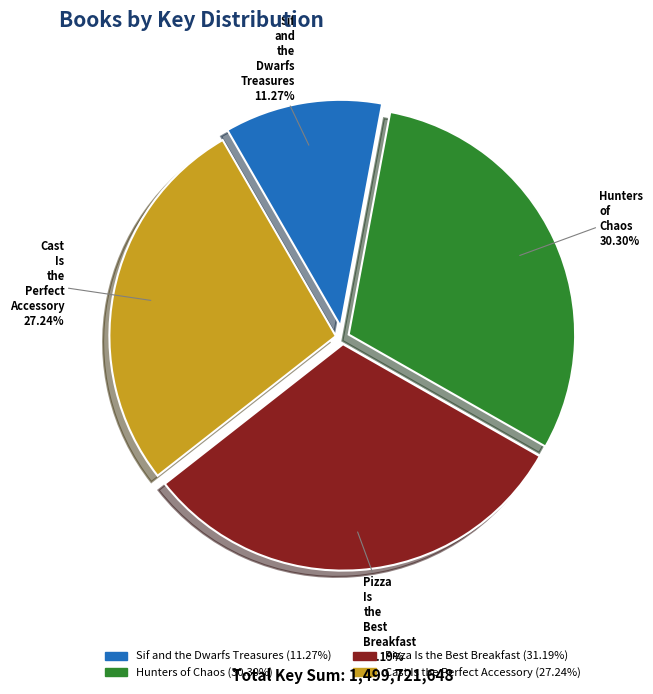

Does Pizza Is the Best Breakfast account for over 50% of the chart?

No